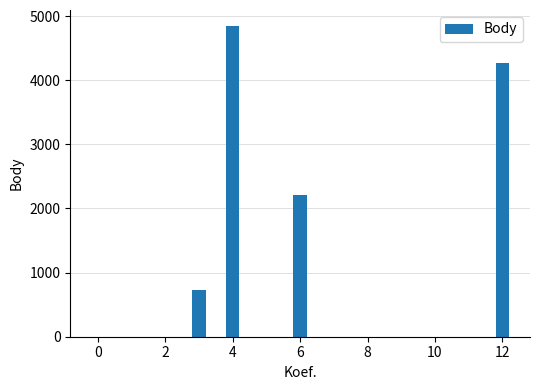

What is the greatest value displayed?

4851